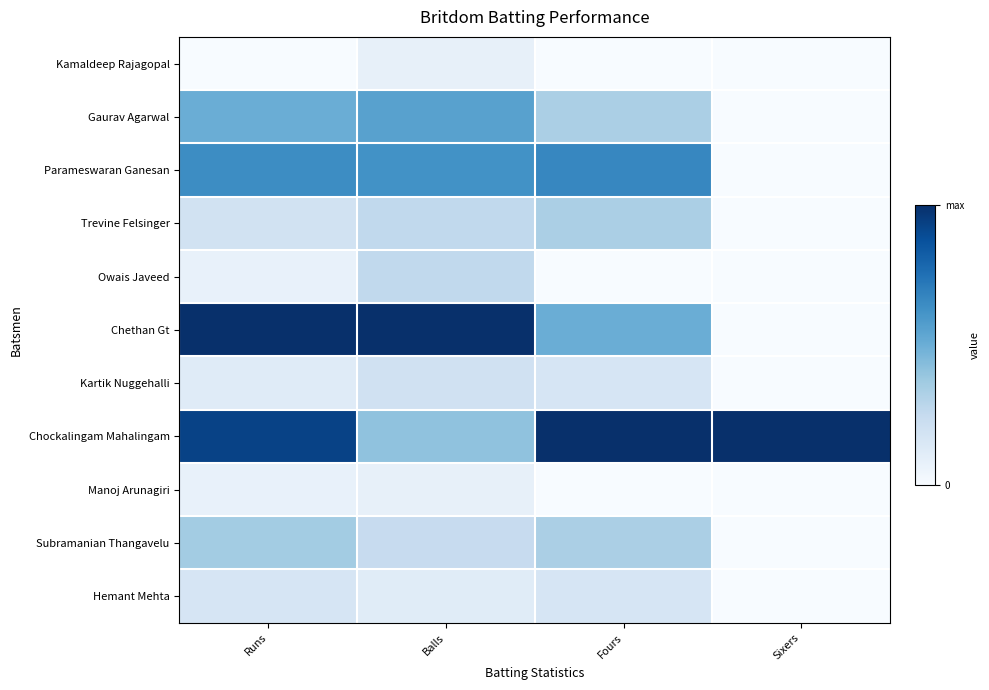

At how many categories does at least one series exceed 0?

4